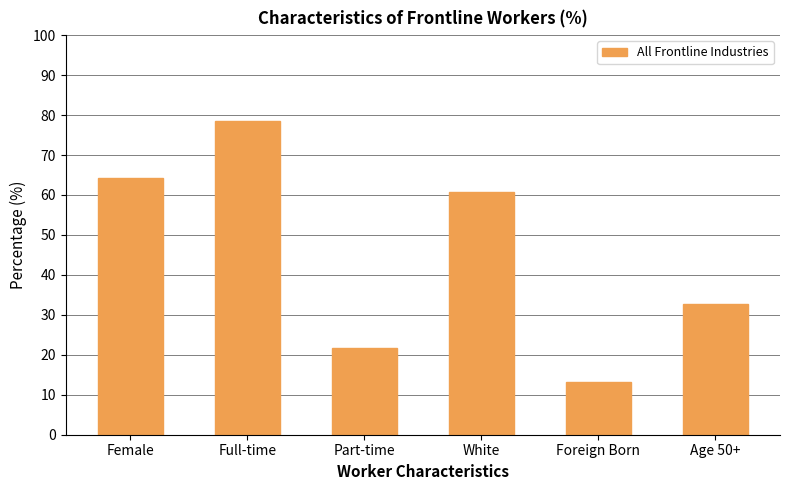

At which label does the data first exceed 60?

Female